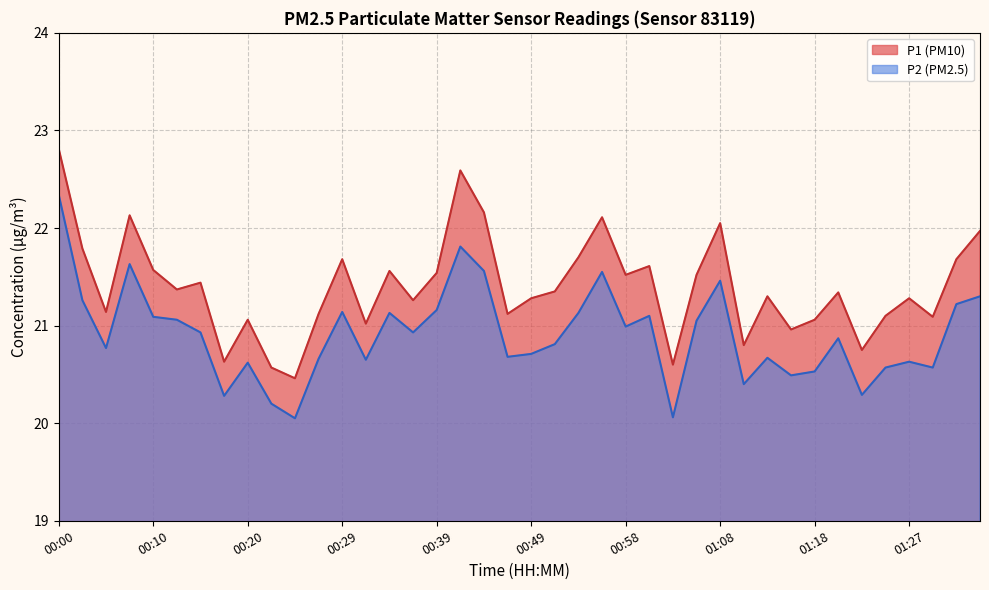

Reading left to right, list all the values displayed in this chart.

P1: 00:00=22.8	00:03=21.8	00:05=21.1	00:07=22.1	00:10=21.6	00:12=21.4	00:15=21.4	00:17=20.6	00:20=21.1	00:22=20.6	00:24=20.5	00:27=21.1	00:29=21.7	00:32=21.0	00:34=21.6	00:37=21.3	00:39=21.5	00:41=22.6	00:44=22.2	00:46=21.1	00:49=21.3	00:51=21.4	00:54=21.7	00:56=22.1	00:58=21.5	01:01=21.6	01:03=20.6	01:06=21.5	01:08=22.1	01:11=20.8	01:13=21.3	01:15=21.0	01:18=21.1	01:20=21.3	01:23=20.8	01:25=21.1	01:27=21.3	01:30=21.1	01:32=21.7	01:35=22.0
P2: 00:00=22.3	00:03=21.3	00:05=20.8	00:07=21.6	00:10=21.1	00:12=21.1	00:15=20.9	00:17=20.3	00:20=20.6	00:22=20.2	00:24=20.1	00:27=20.7	00:29=21.1	00:32=20.6	00:34=21.1	00:37=20.9	00:39=21.2	00:41=21.8	00:44=21.6	00:46=20.7	00:49=20.7	00:51=20.8	00:54=21.1	00:56=21.6	00:58=21.0	01:01=21.1	01:03=20.1	01:06=21.1	01:08=21.5	01:11=20.4	01:13=20.7	01:15=20.5	01:18=20.5	01:20=20.9	01:23=20.3	01:25=20.6	01:27=20.6	01:30=20.6	01:32=21.2	01:35=21.3